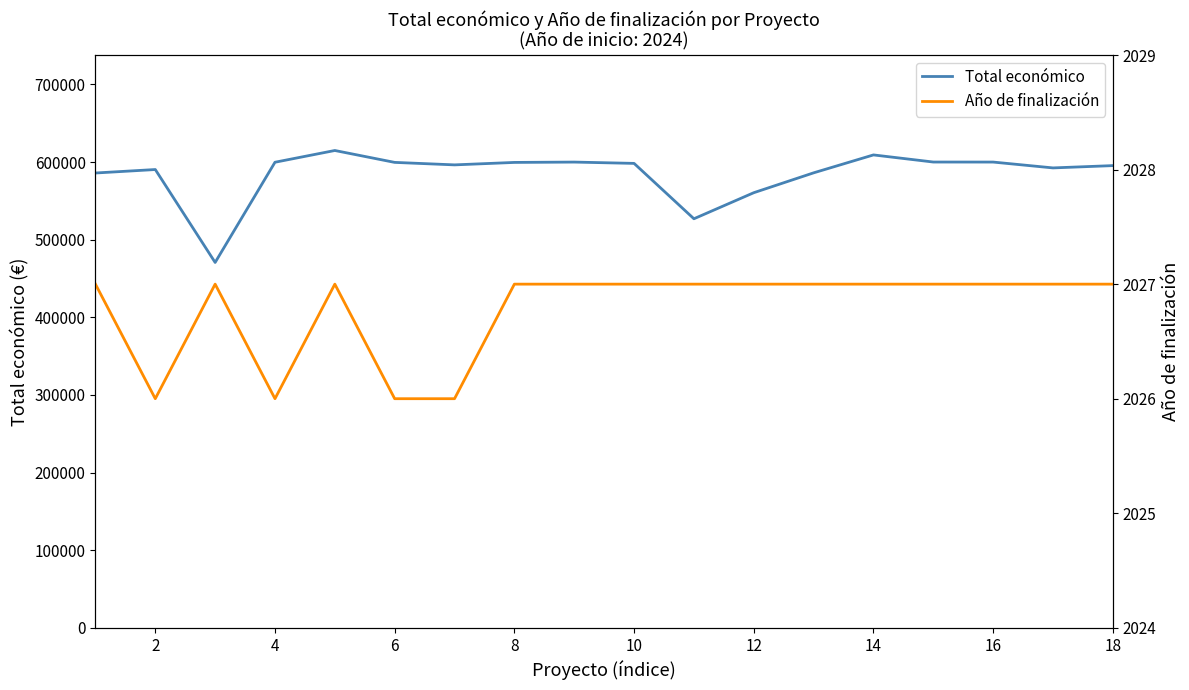

True or false: Año de finalización and Total económico intersect in this chart.

False